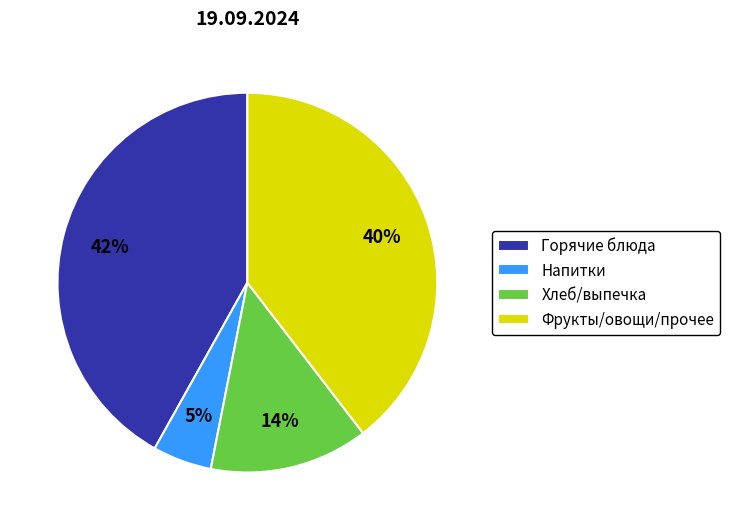

Rank the categories by value from highest to lowest.

Горячие блюда, Фрукты/овощи/прочее, Хлеб/выпечка, Напитки